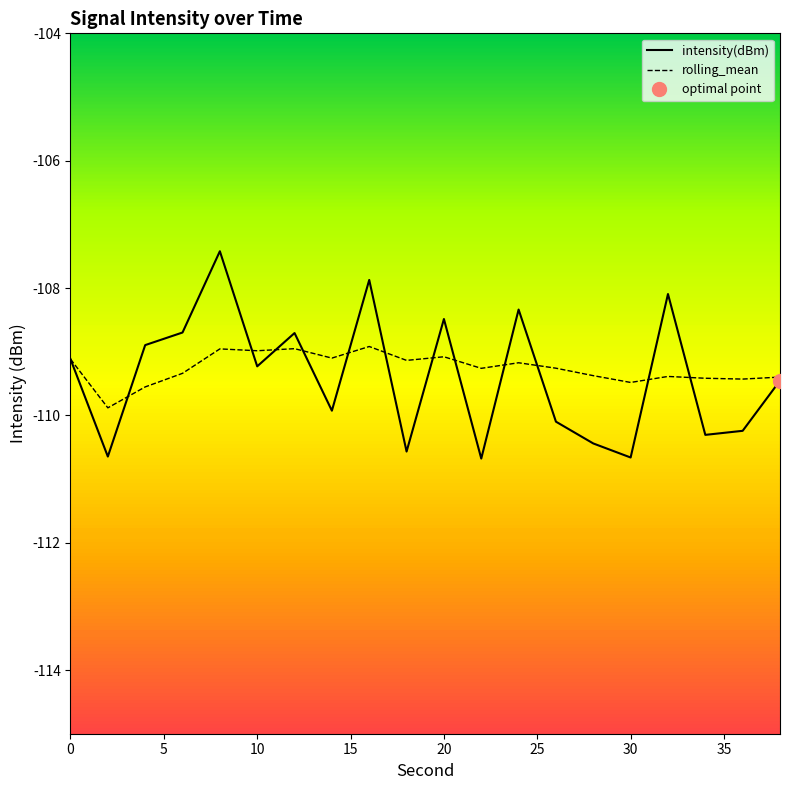

Reading right to left, extract all data points from this chart.

intensity(dBm): -109.5	-110.2	-110.3	-108.1	-110.7	-110.4	-110.1	-108.3	-110.7	-108.5	-110.6	-107.9	-109.9	-108.7	-109.2	-107.4	-108.7	-108.9	-110.6	-109.1
rolling_mean: -109.4	-109.4	-109.4	-109.4	-109.5	-109.4	-109.3	-109.2	-109.3	-109.1	-109.1	-108.9	-109.1	-109.0	-109.0	-109.0	-109.3	-109.6	-109.9	-109.1